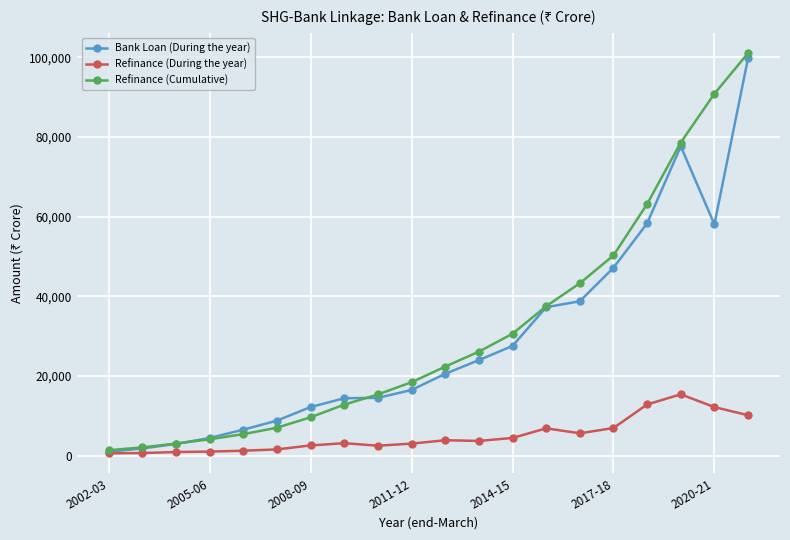

True or false: Refinance (Cumulative) has more than 2 points higher than both neighbors.

False